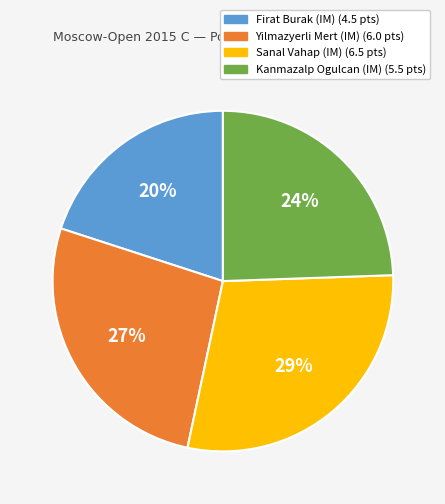

Is the sum of Yilmazyerli Mert (IM) and Kanmazalp Ogulcan (IM) greater than half?

Yes